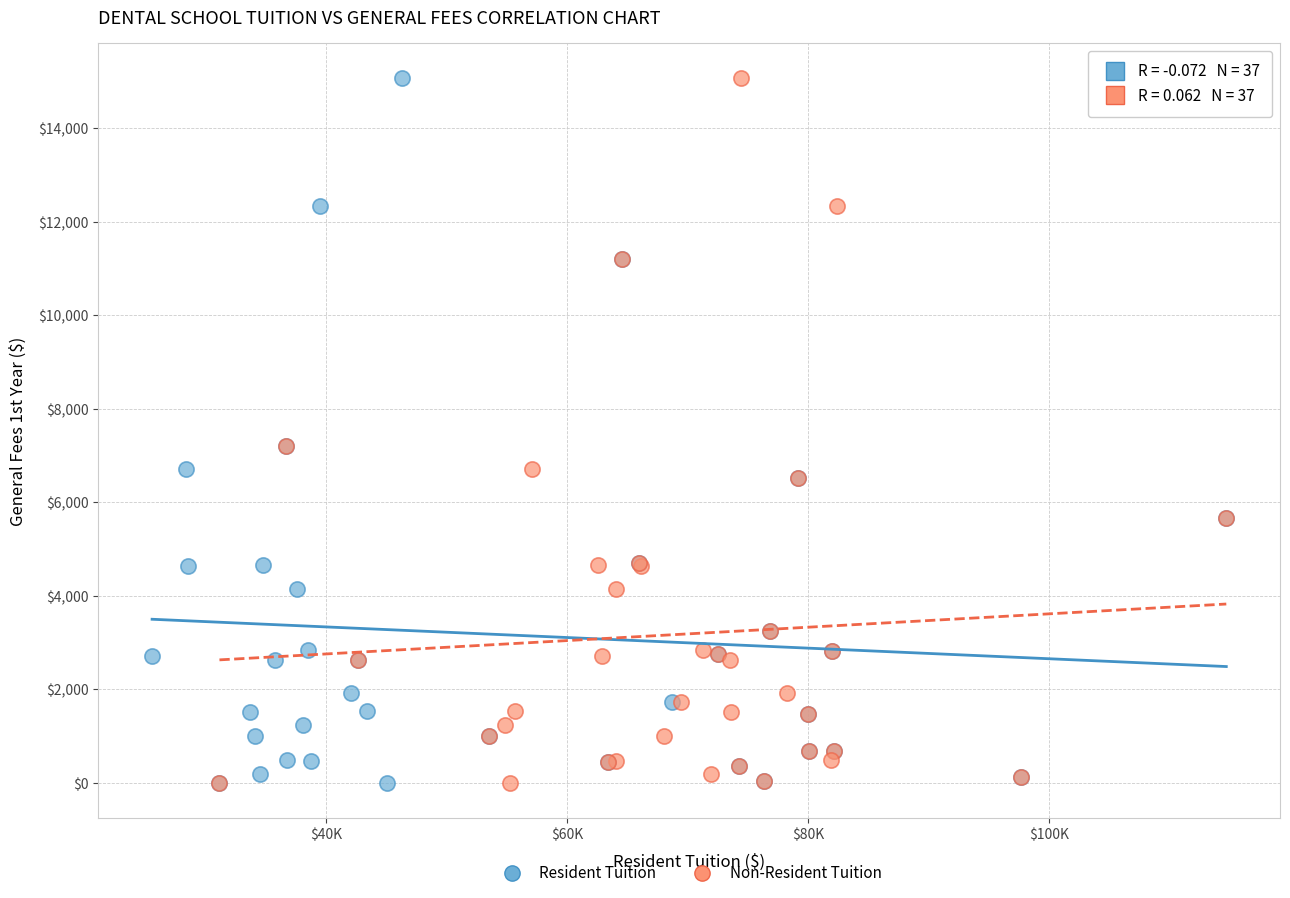

What are all the series names shown in the legend?

Resident Tuition, Non-Resident Tuition